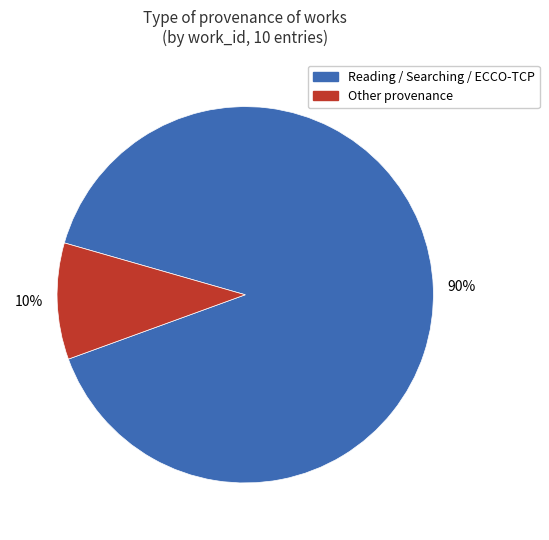

To the nearest percent, what is the average slice percentage?

50%